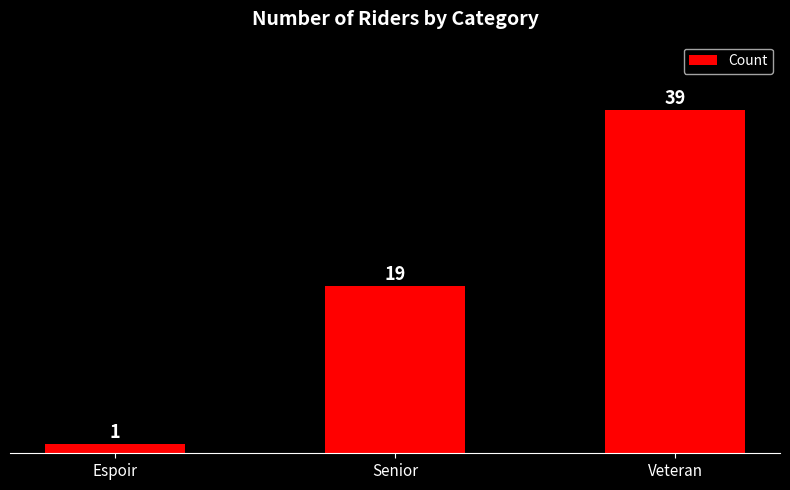

Are the bars grouped side by side (vs. stacked)?

No